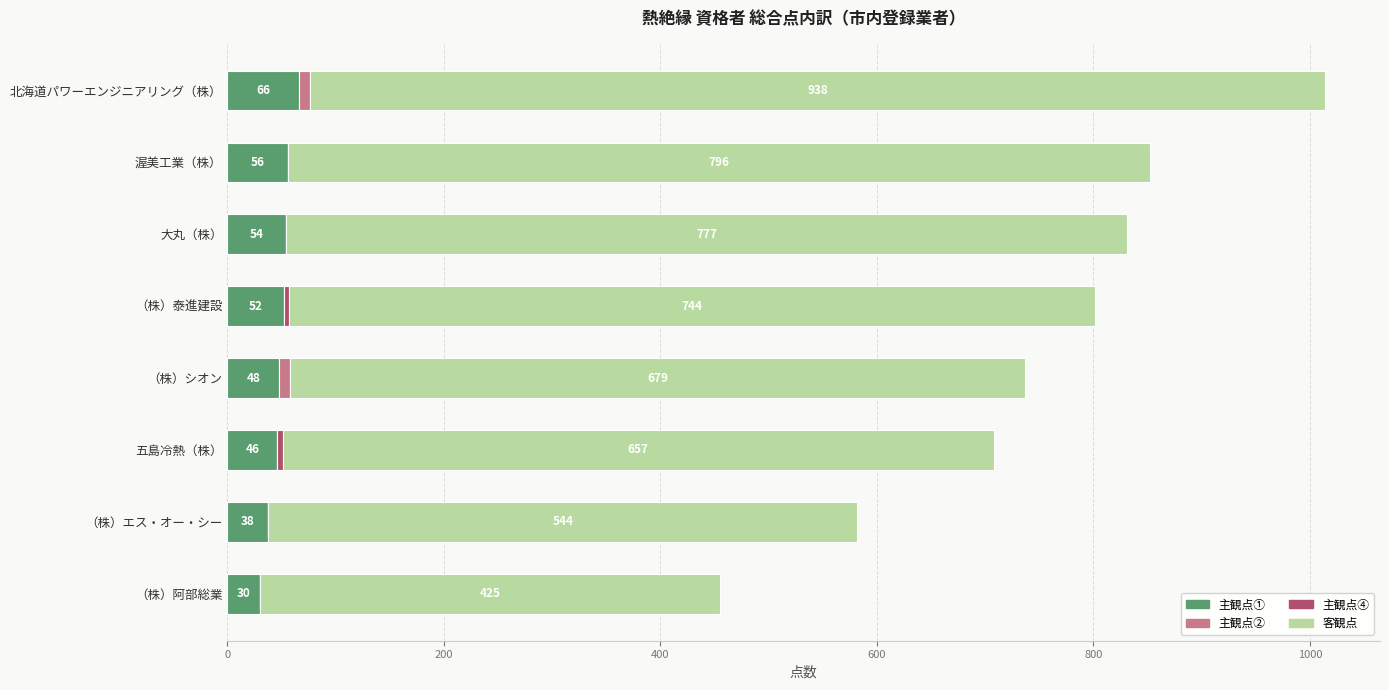

At which label does 主観点① reach its peak?

北海道パワーエンジニアリング（株）